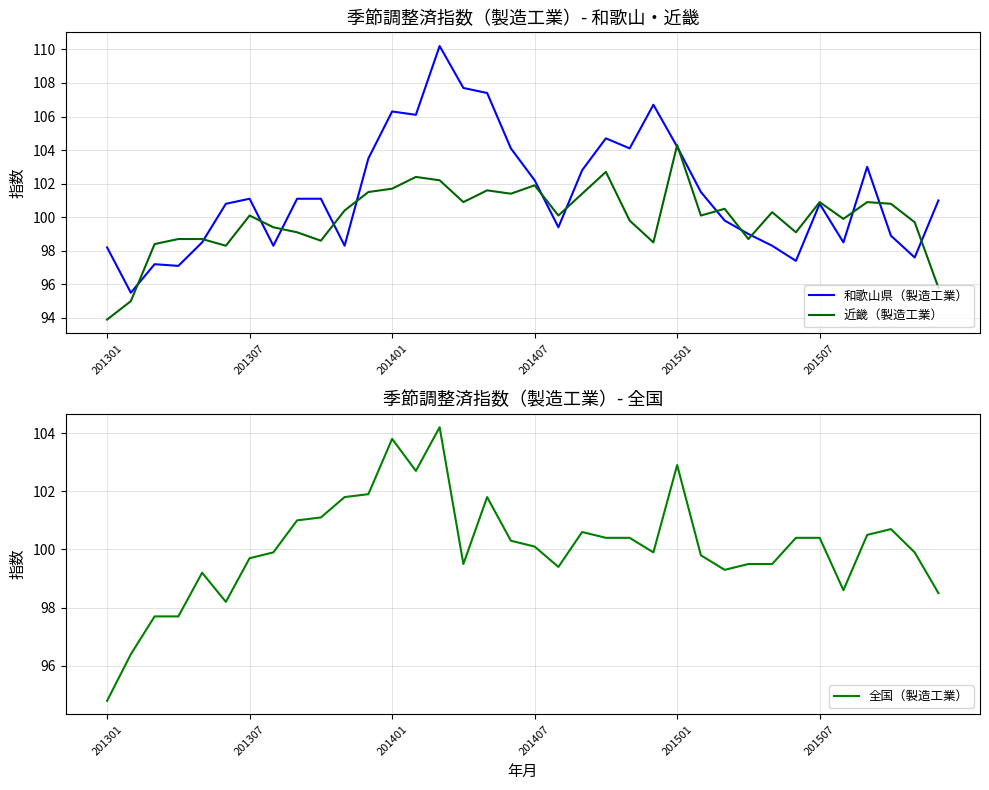

The value of 近畿（製造工業） at 201307 is 154.6. True or false?

False